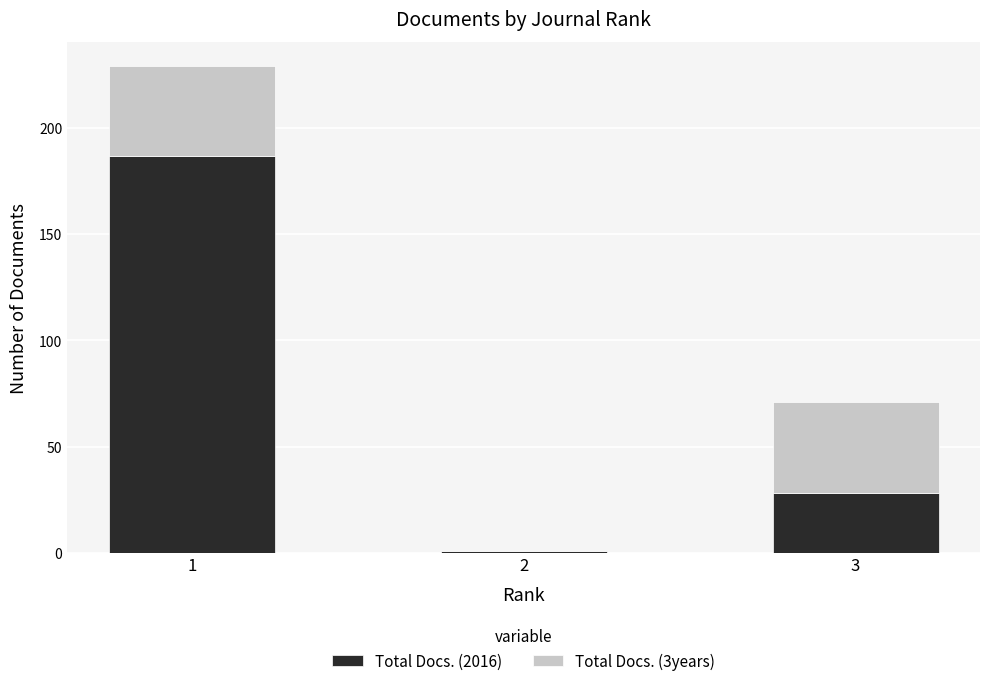

The value of Total Docs. (2016) at 1 is 187. True or false?

True